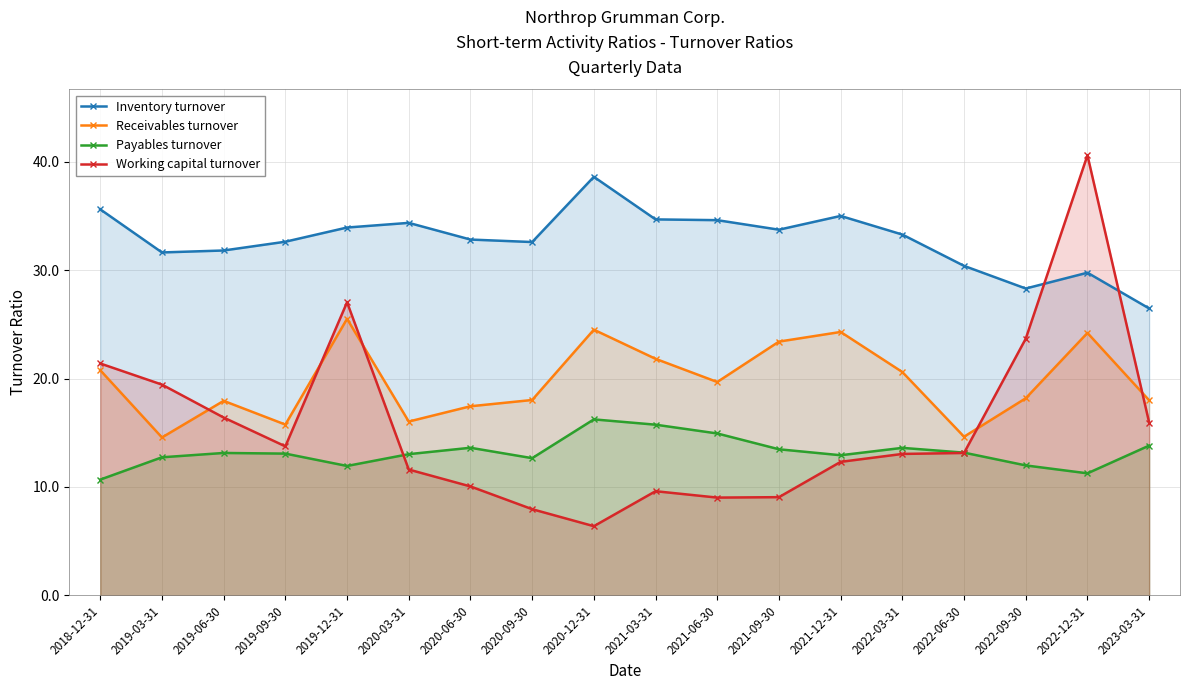

What is the label of the 2nd point from the right?

2022-12-31